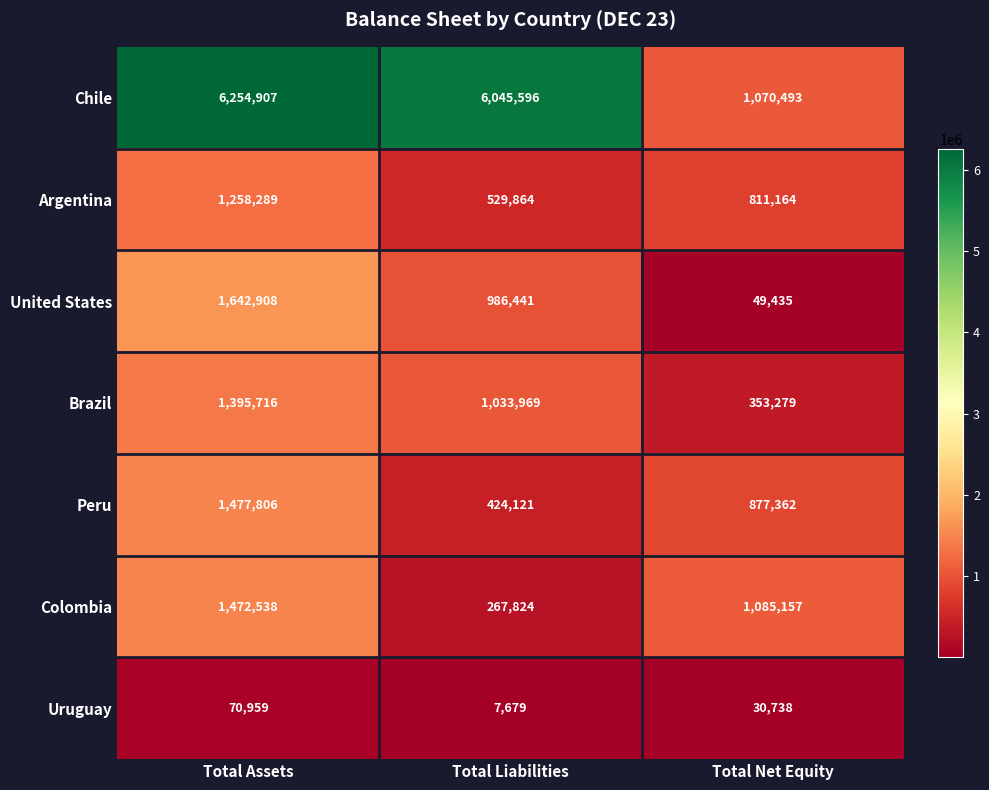

How many data points does each series have?

3